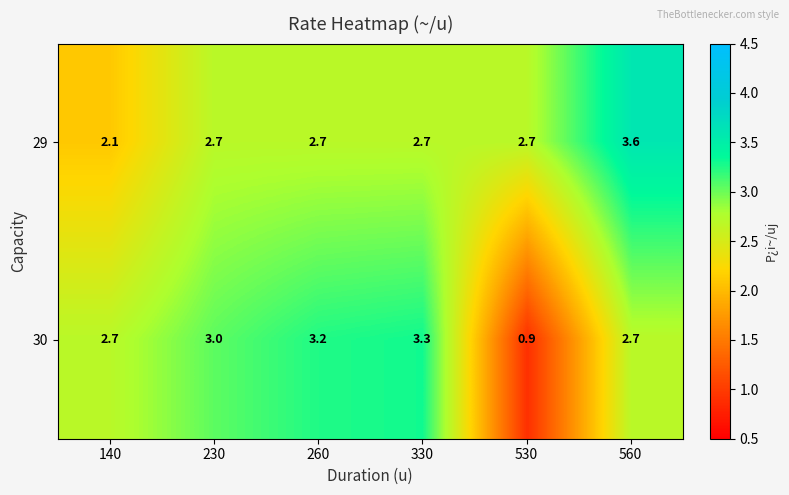

How many data points in 30 are less than 3?

3